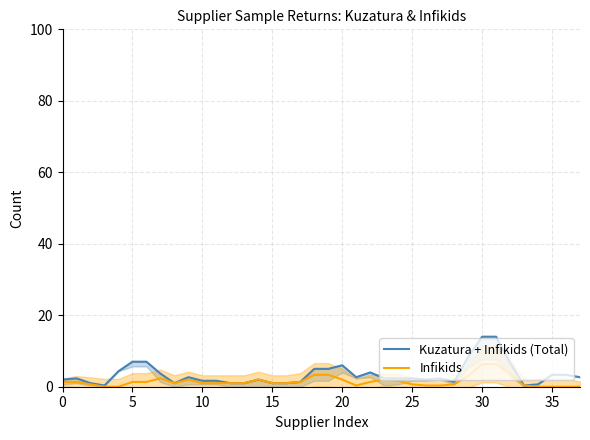

List the series in order of their overall mean, highest first.

Kuzatura + Infikids (Total), Infikids